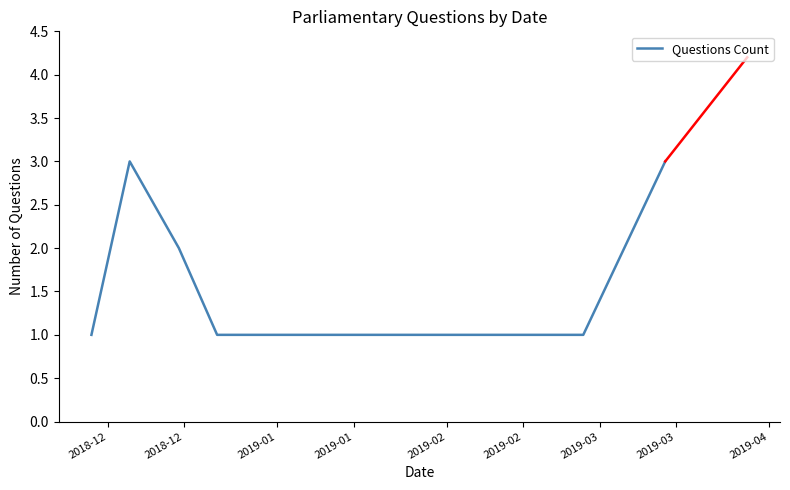

What is the maximum value shown in the chart?

3